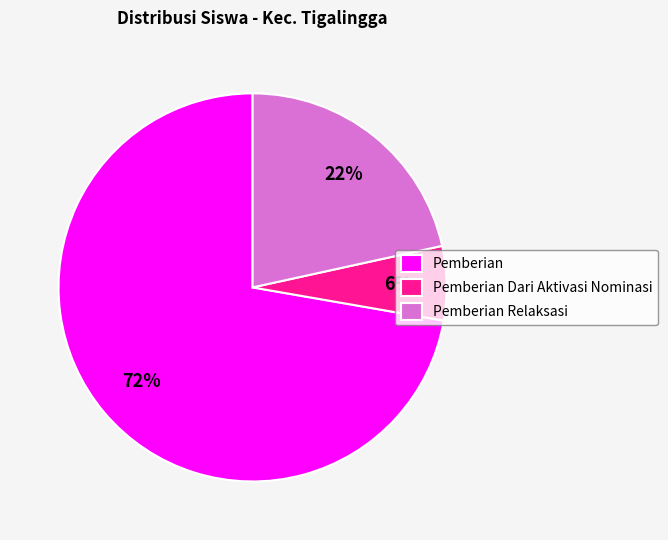

Do Pemberian Relaksasi and Pemberian Dari Aktivasi Nominasi together represent more than half of the pie?

No